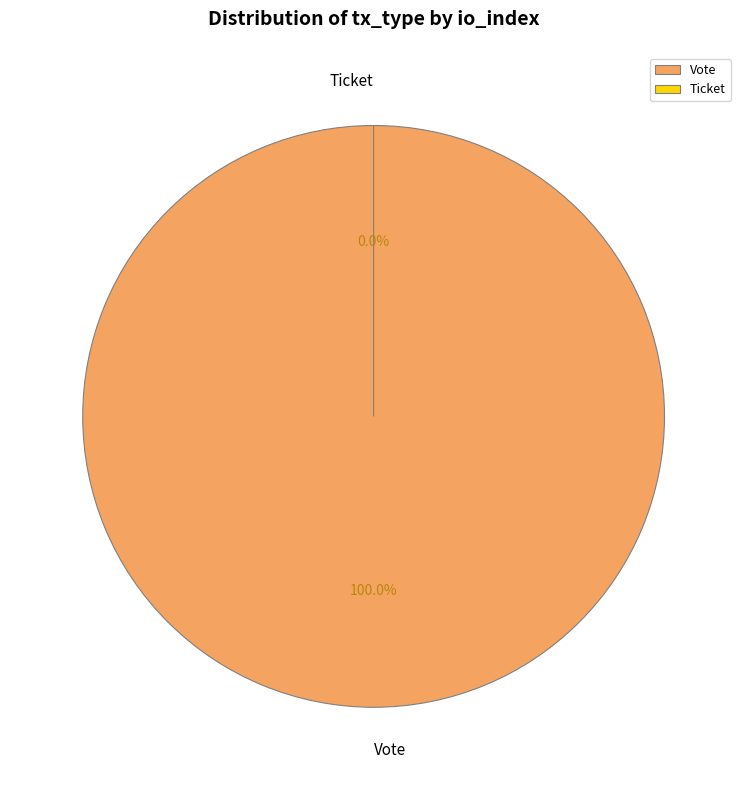

Do Vote and Ticket together represent more than half of the pie?

Yes